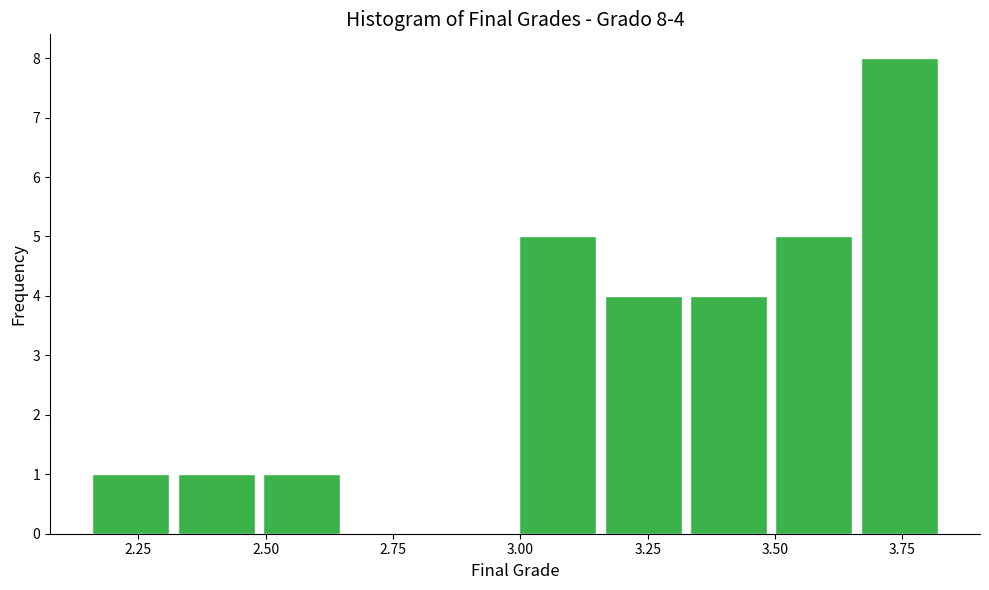

Around what value on the x-axis is the tallest bar? Give the approximate position of its centre, as read against the axis.

3.75